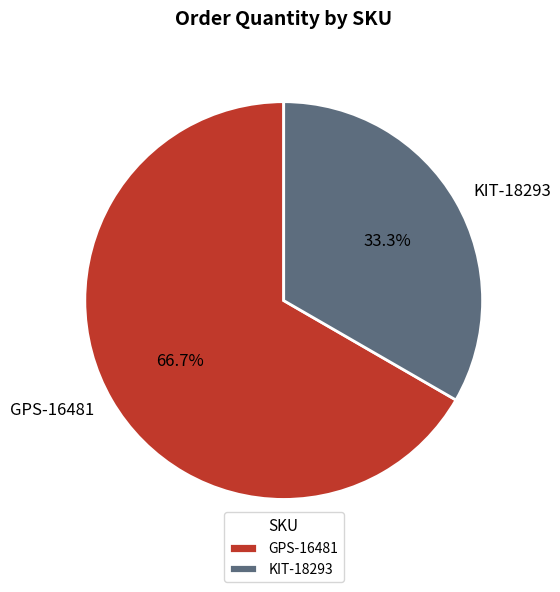

How many segments does this pie chart have?

2